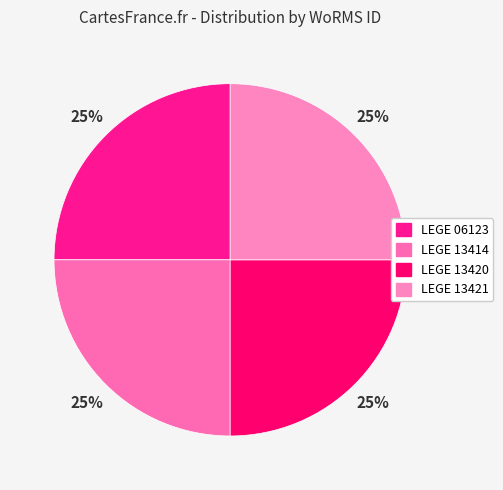

Do LEGE 13420 and LEGE 13421 together represent more than half of the pie?

No